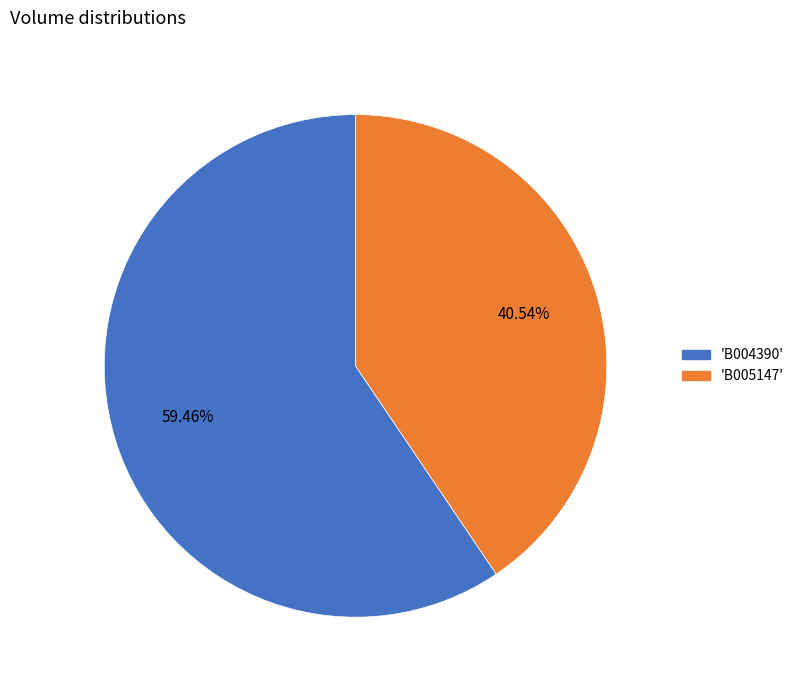

Does any single category account for the majority?

Yes